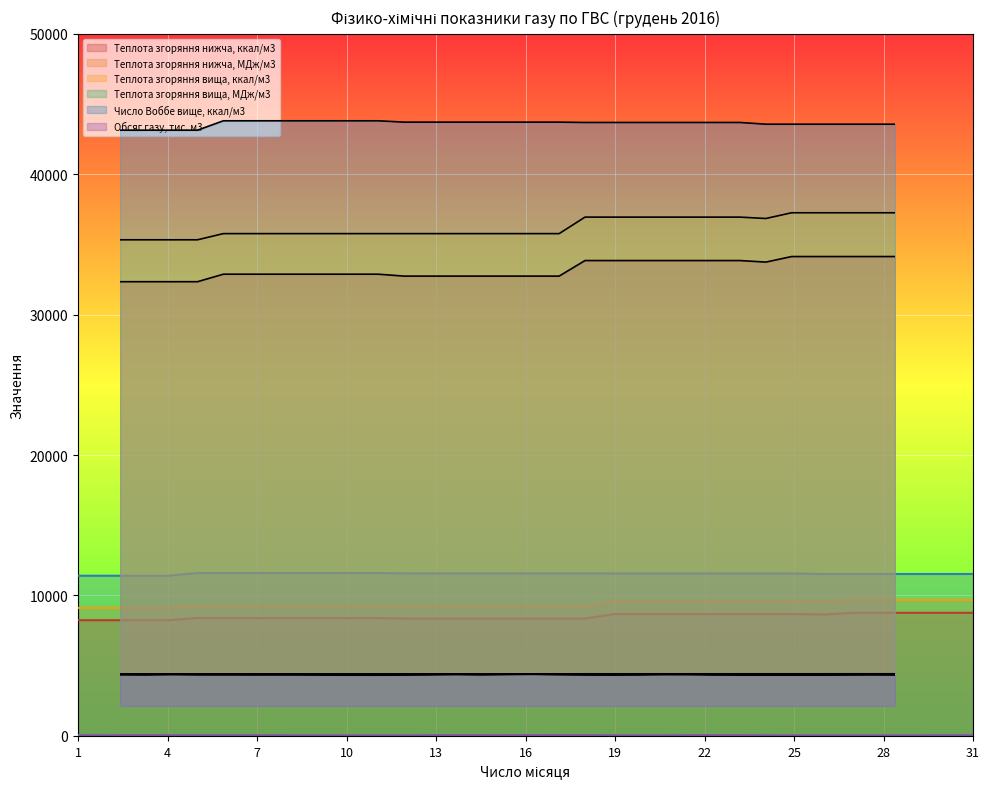

Rank the series at 31 from highest to lowest value.

Число Воббе вище, ккал/м3, Теплота згоряння вища, ккал/м3, Теплота згоряння нижча, ккал/м3, Теплота згоряння нижча, МДж/м3, Обсяг газу, тис. м3, Теплота згоряння вища, МДж/м3